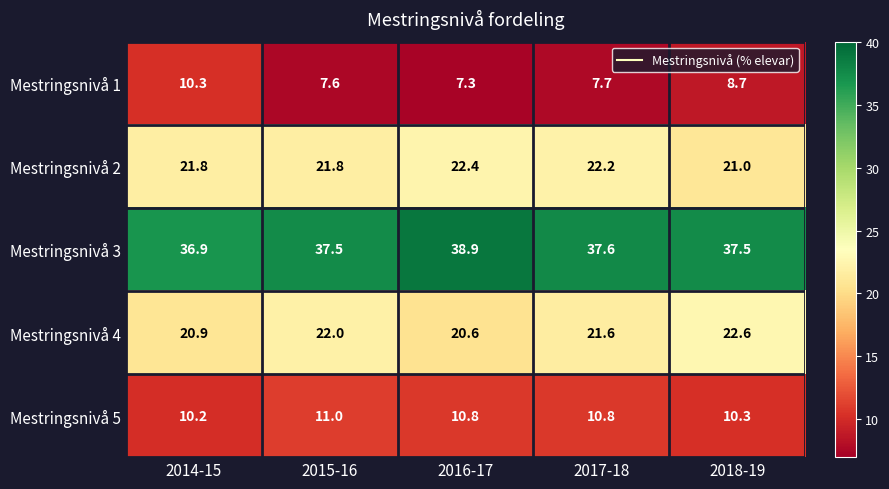

How many Mestringsnivå 2 values are between 21 and 22?

3